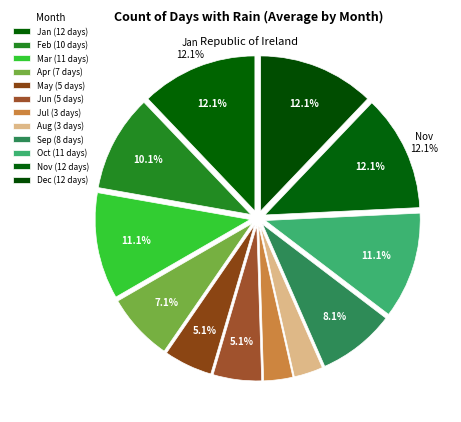

How many slices are in this pie chart?

12